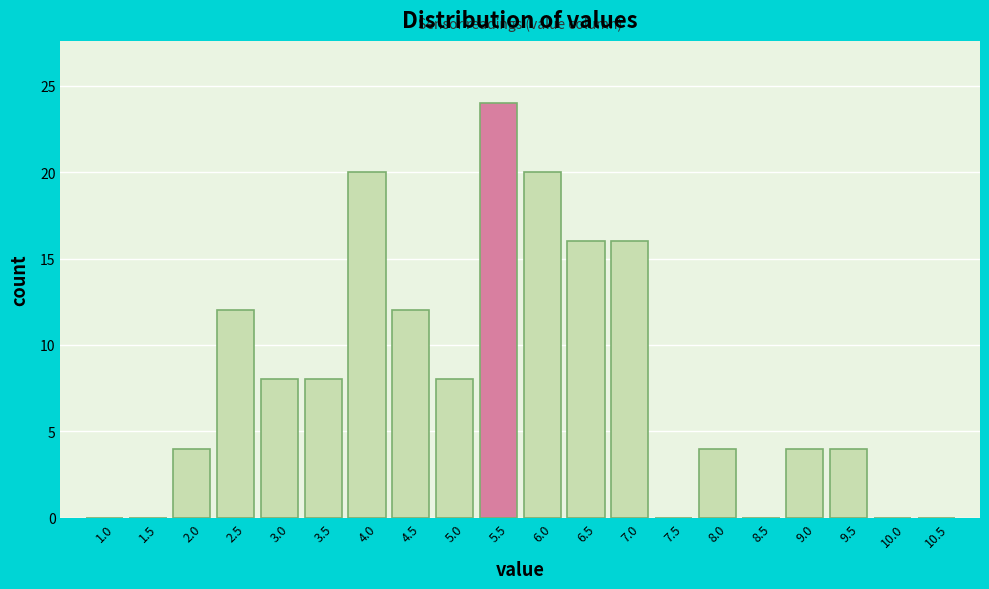

Reading right to left, transcribe all the data shown in this chart.

10.5=0	10.0=0	9.5=4	9.0=4	8.5=0	8.0=4	7.5=0	7.0=16	6.5=16	6.0=20	5.5=24	5.0=8	4.5=12	4.0=20	3.5=8	3.0=8	2.5=12	2.0=4	1.5=0	1.0=0